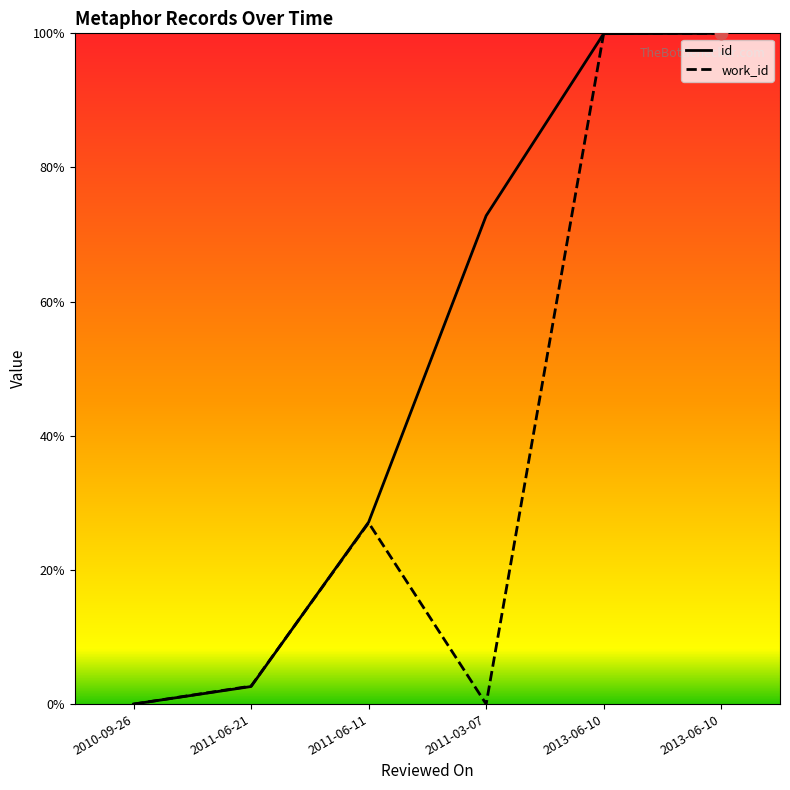

Does the chart have visible grid lines?

No